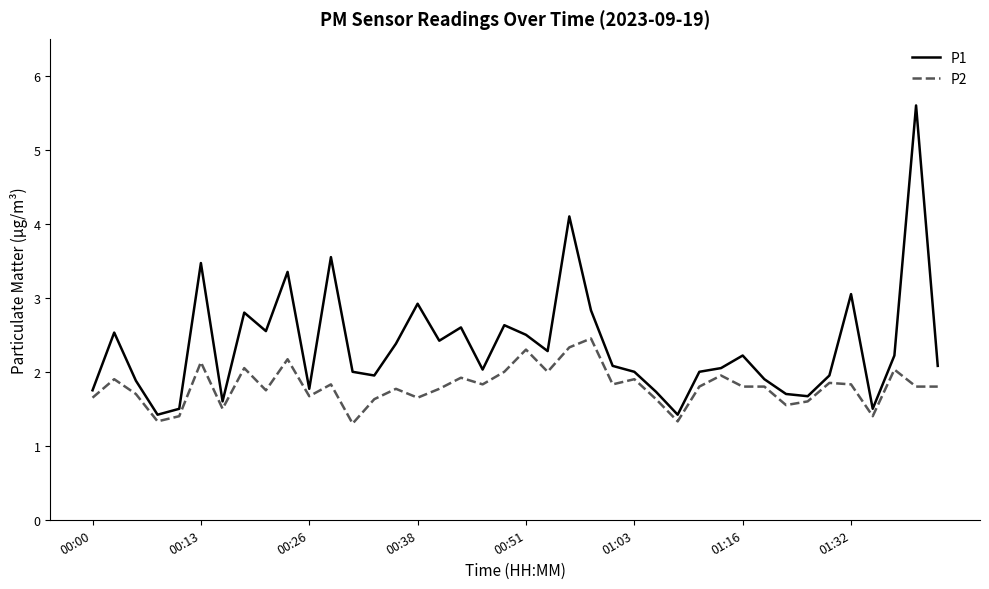

What is the maximum value shown in the chart?

5.6